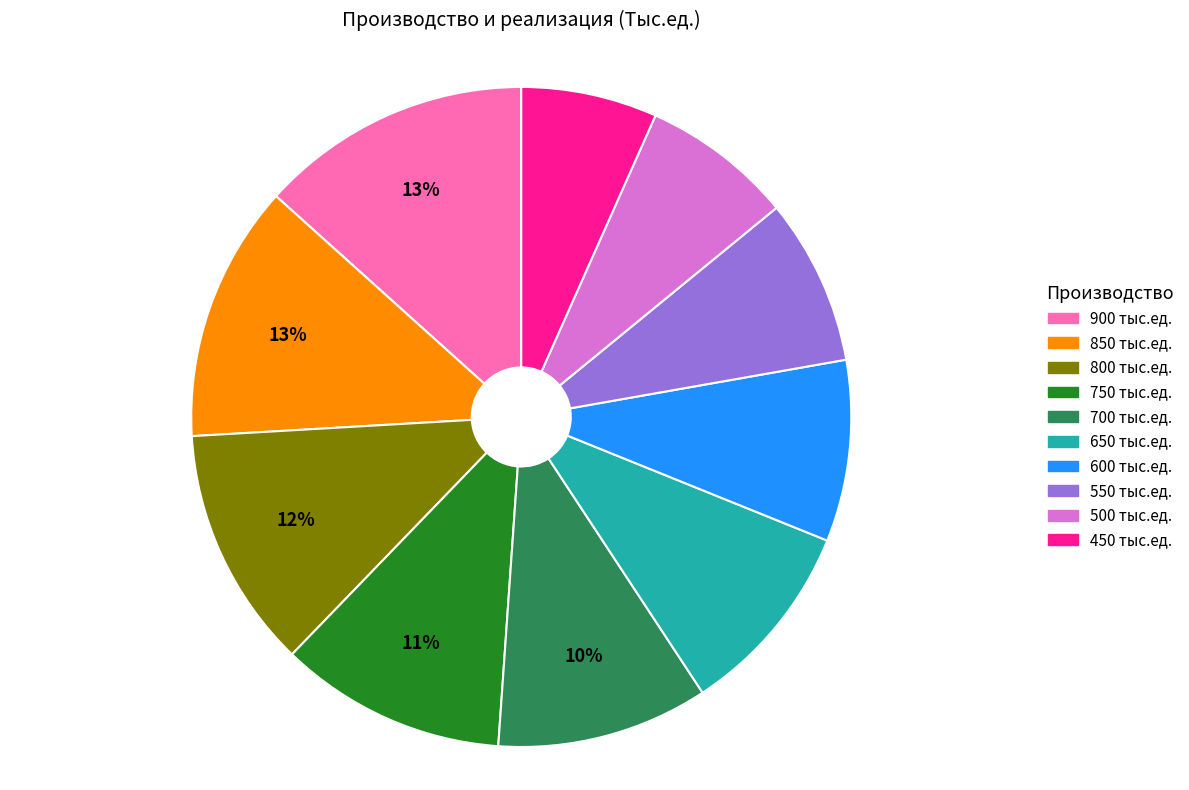

How many slices are in this pie chart?

10